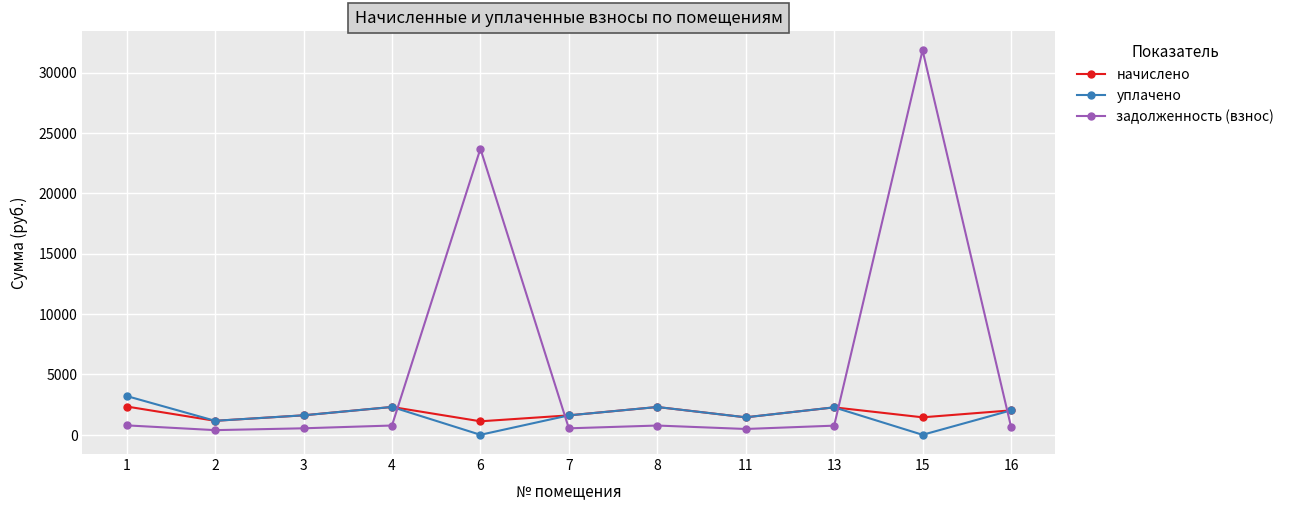

How many interior local valleys does the уплачено series have?

4